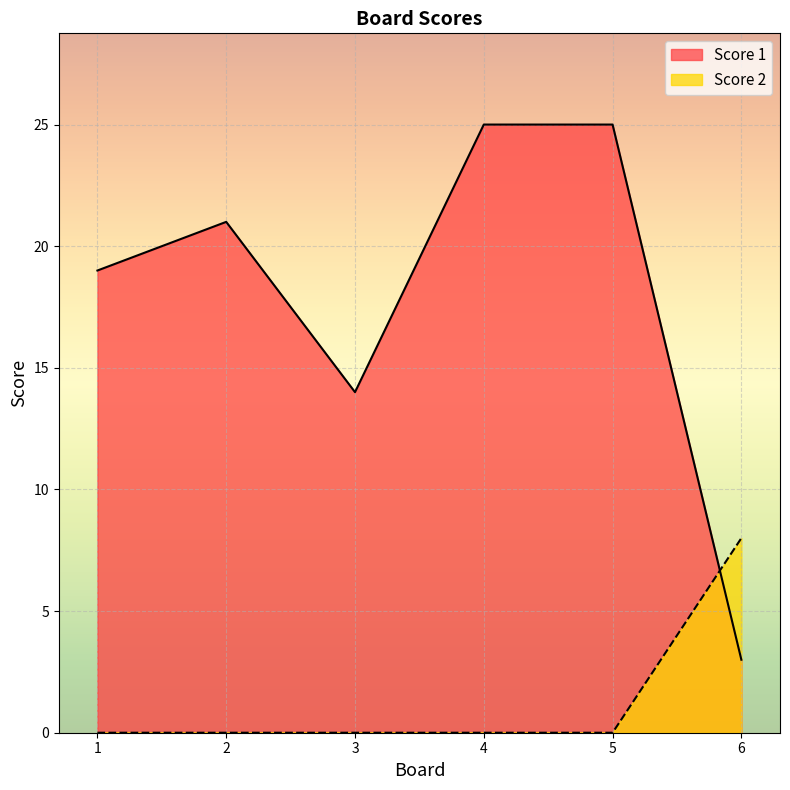

The value of Score 1 at 1 is 19. True or false?

True